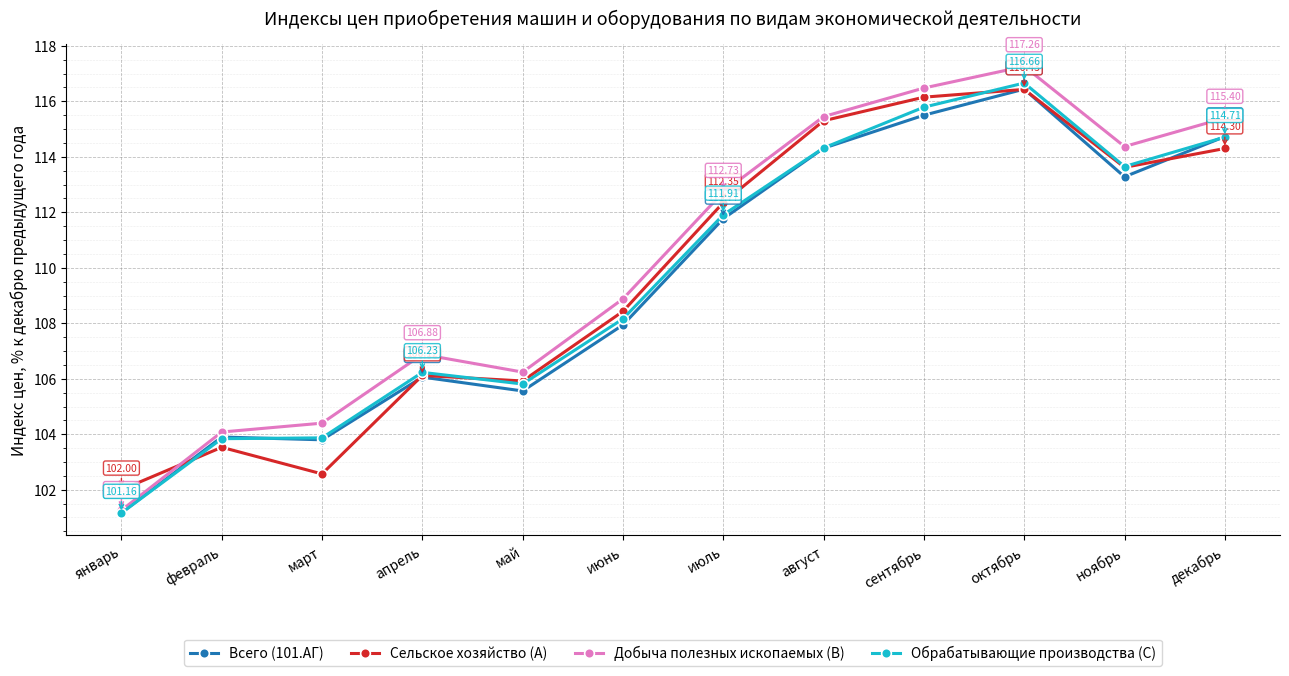

What is the difference between the Всего (101.АГ) values at сентябрь and май?

9.9